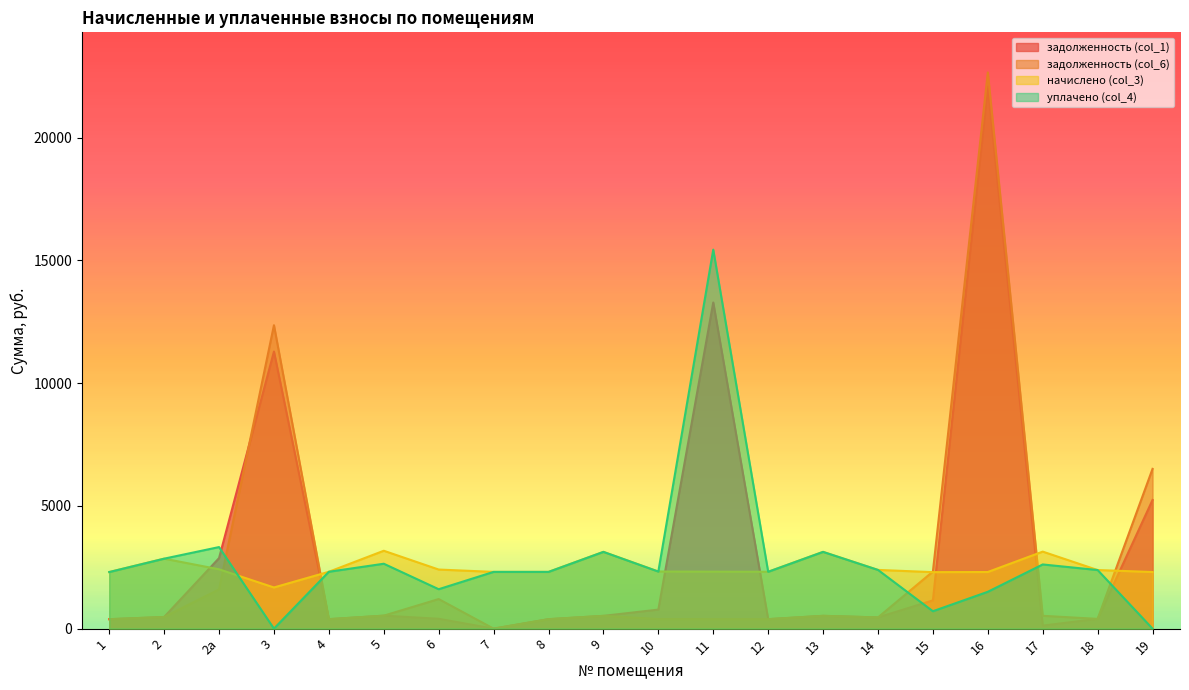

True or false: уплачено (col_4) and задолженность (col_1) cross at least once.

True